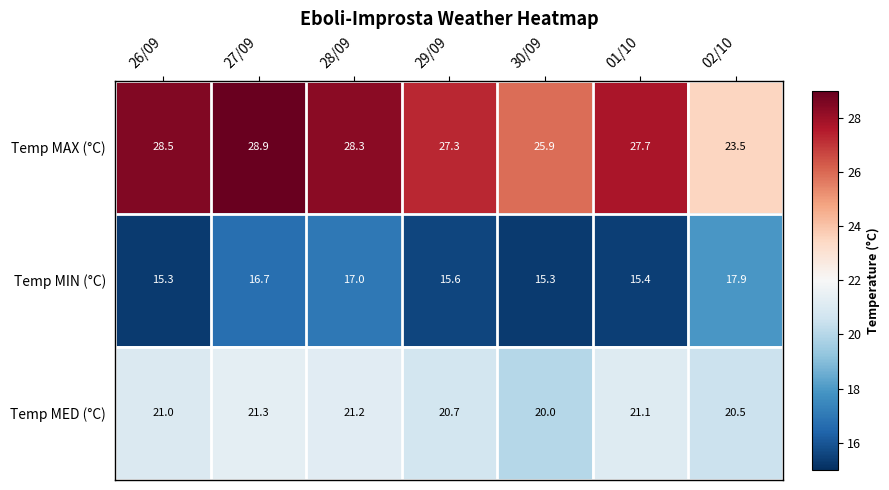

Read the Temp MIN (°C) value at 30/09.

15.3